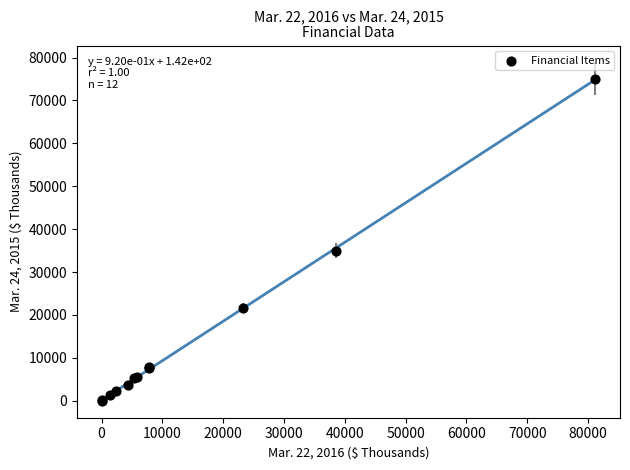

What Y value in the scatter plot is closest to 37551?

34947